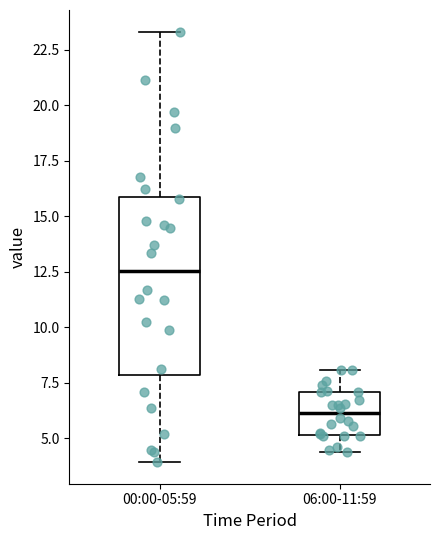

Which box's median line is the highest?

00:00-05:59